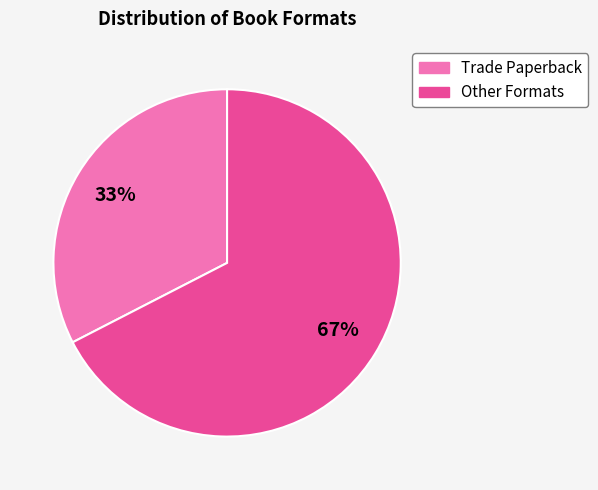

Is there a majority slice in this chart?

Yes